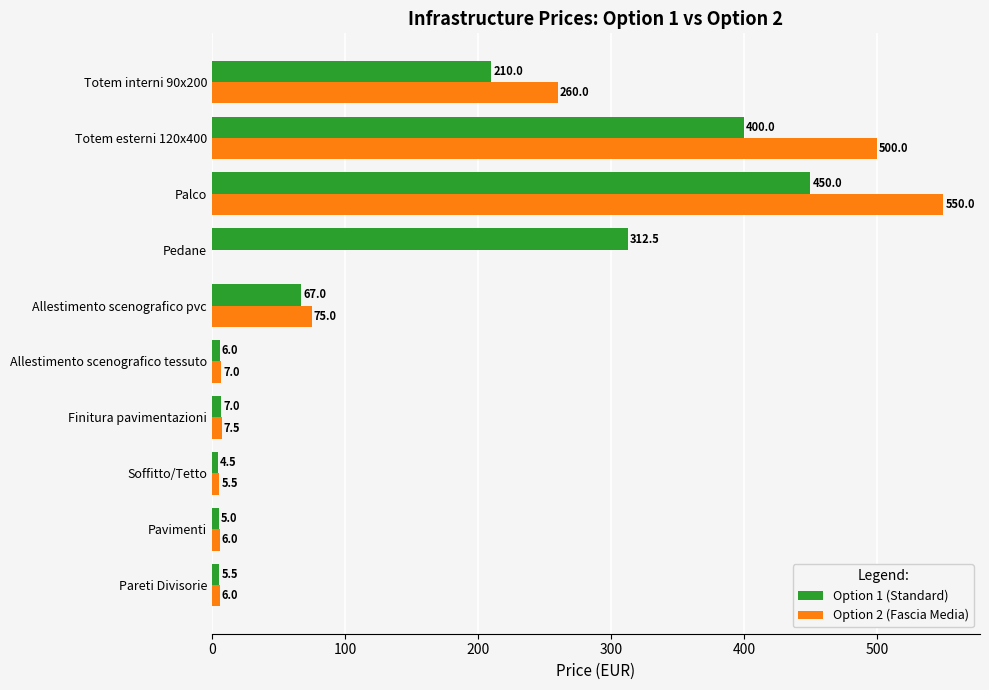

The Option 1 (Standard) series shows 14.1 at Allestimento scenografico pvc. True or false?

False